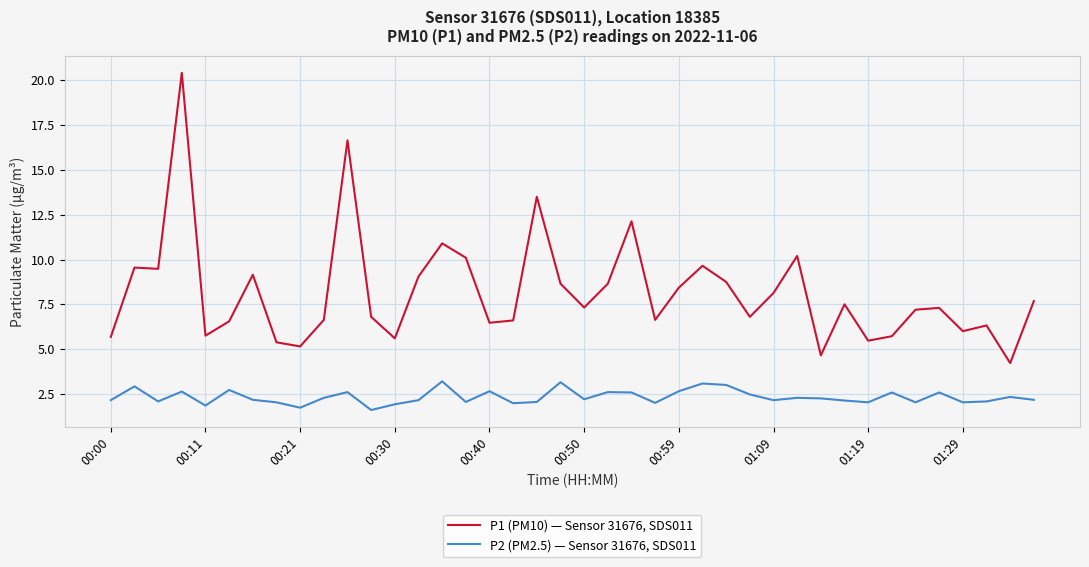

List the series in order of their peak value, highest first.

P1 (PM10) — Sensor 31676, SDS011, P2 (PM2.5) — Sensor 31676, SDS011